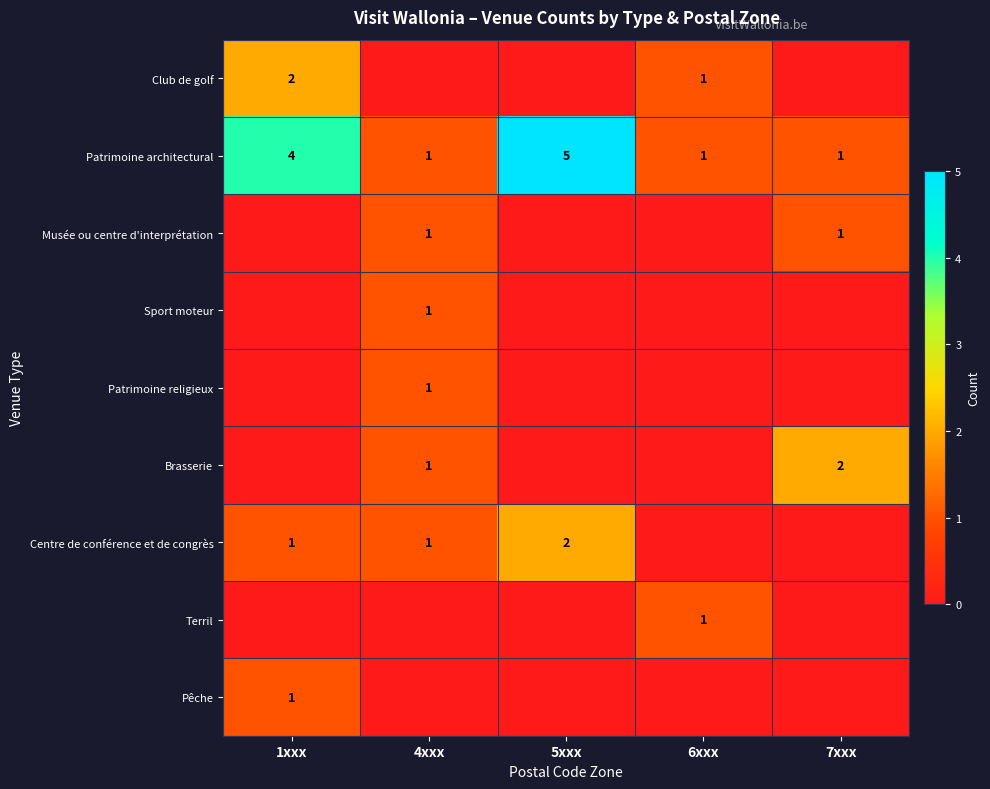

The Club de golf series shows 2 at 1xxx. True or false?

True